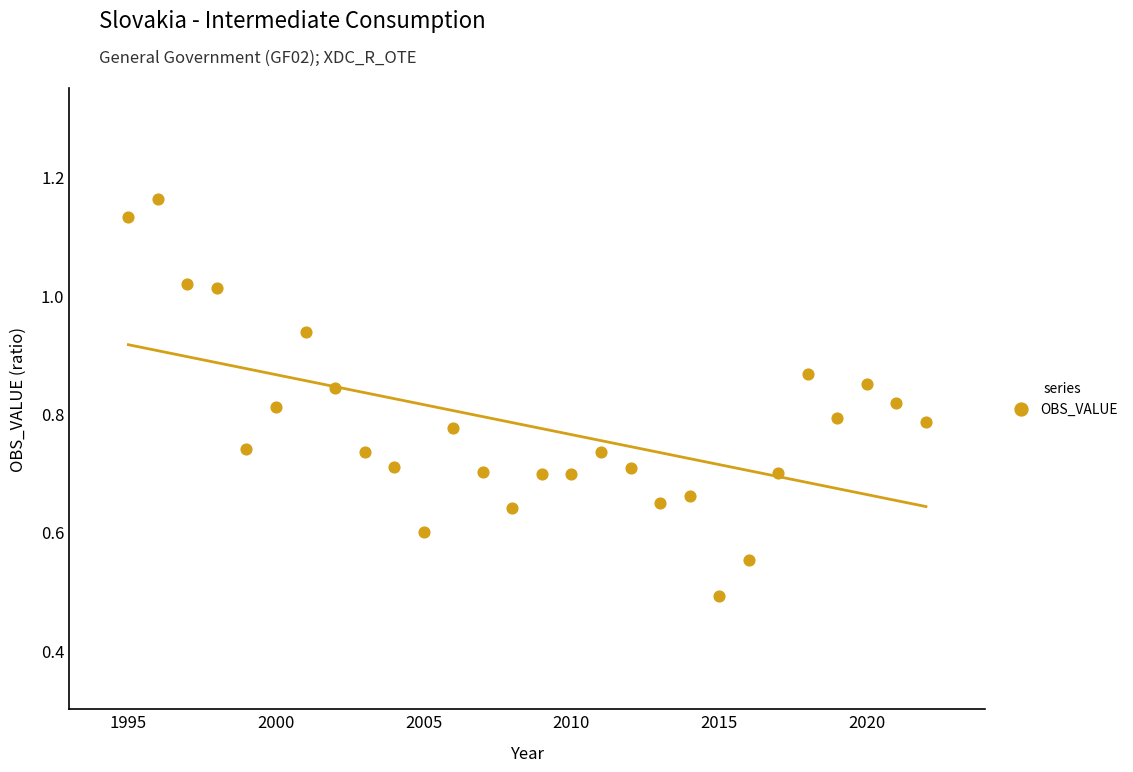

What Y value in the scatter plot is closest to 0?

0.5